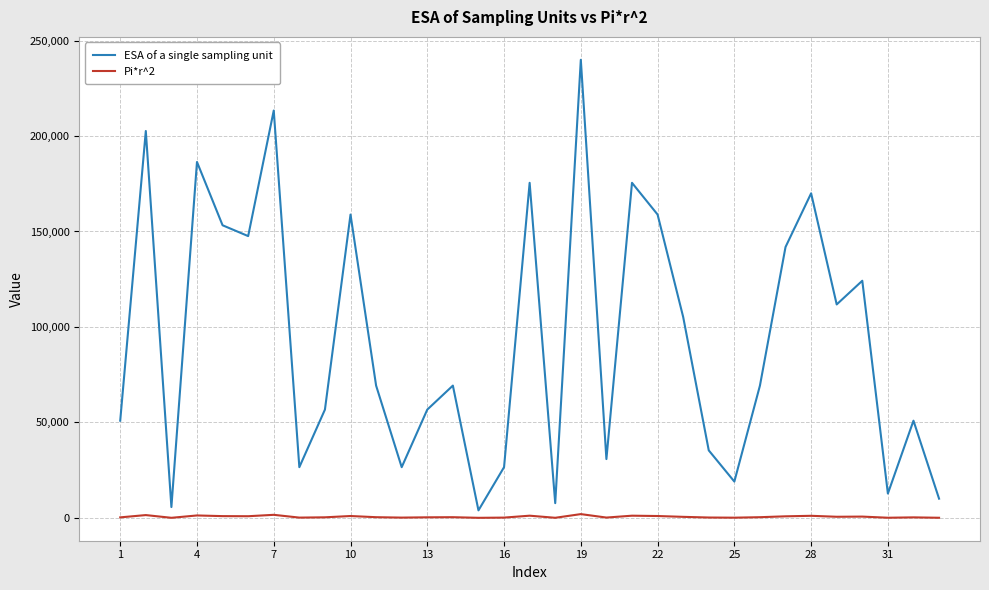

What is the greatest value displayed?

239920.6